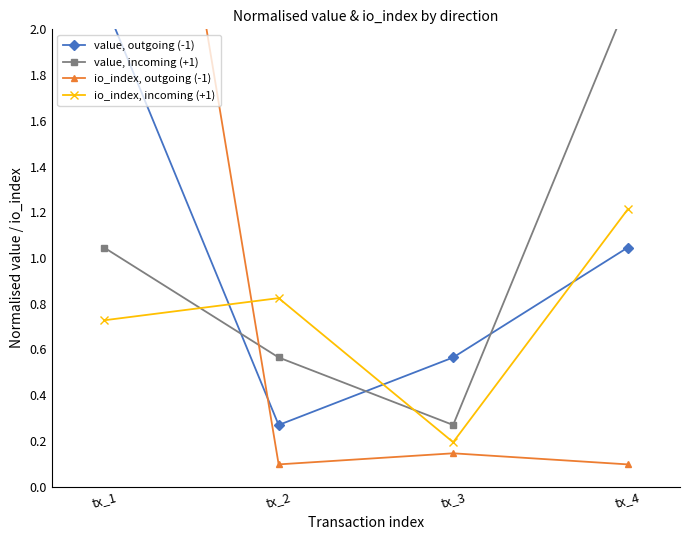

Where is io_index, outgoing (-1) nearest to the value 2?

tx_3